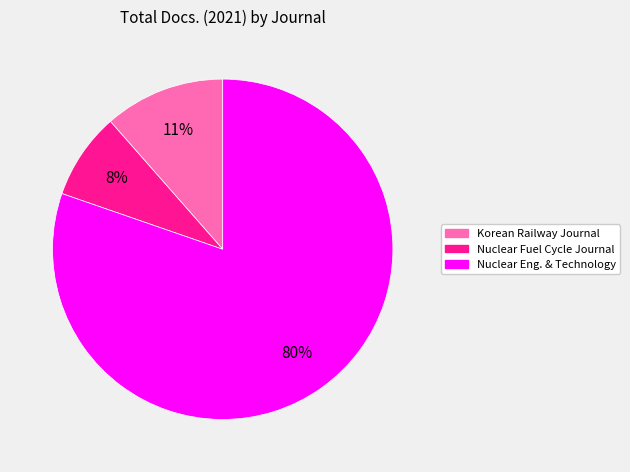

How many segments does this pie chart have?

3